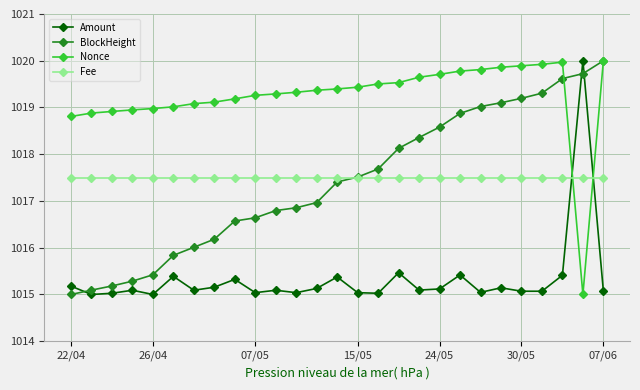

What is the difference between the maximum and second lowest values in the Amount series?

5.0